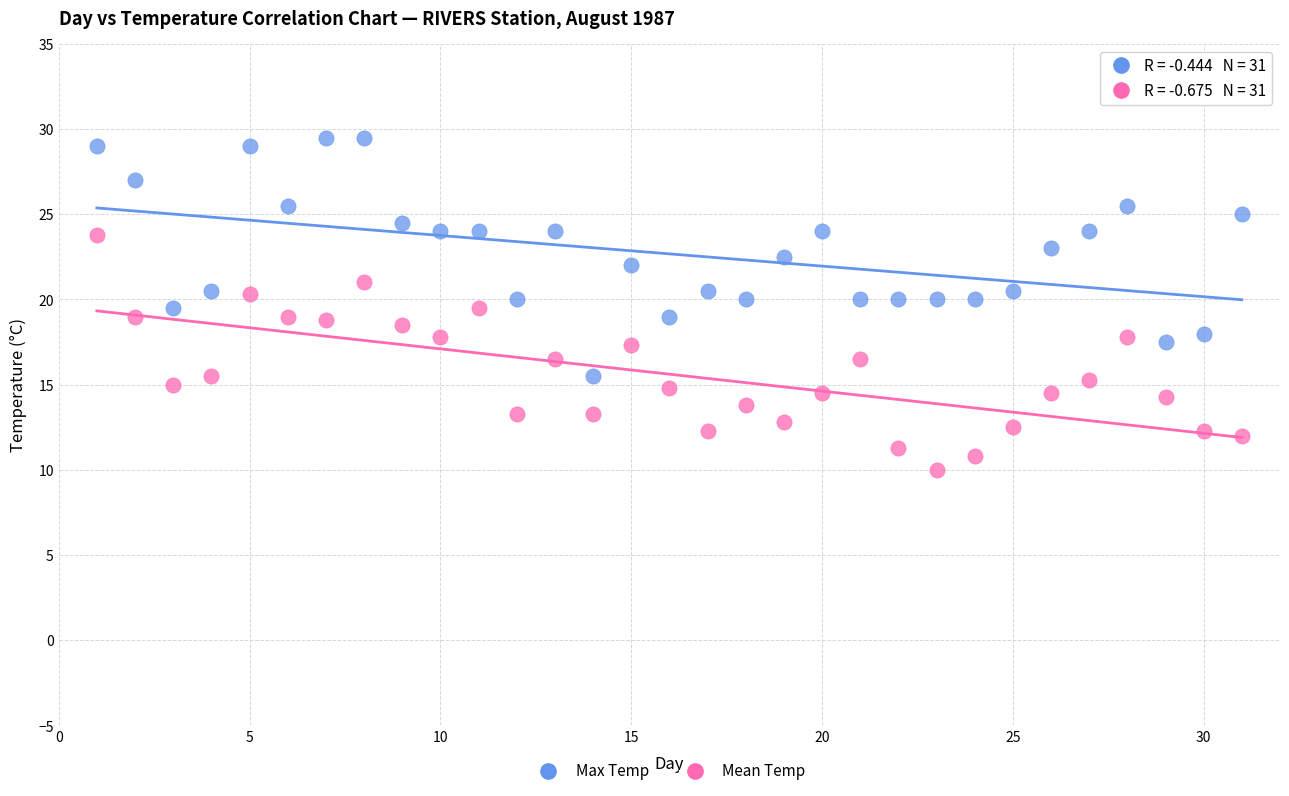

Which series reaches the maximum Y coordinate?

Max Temp